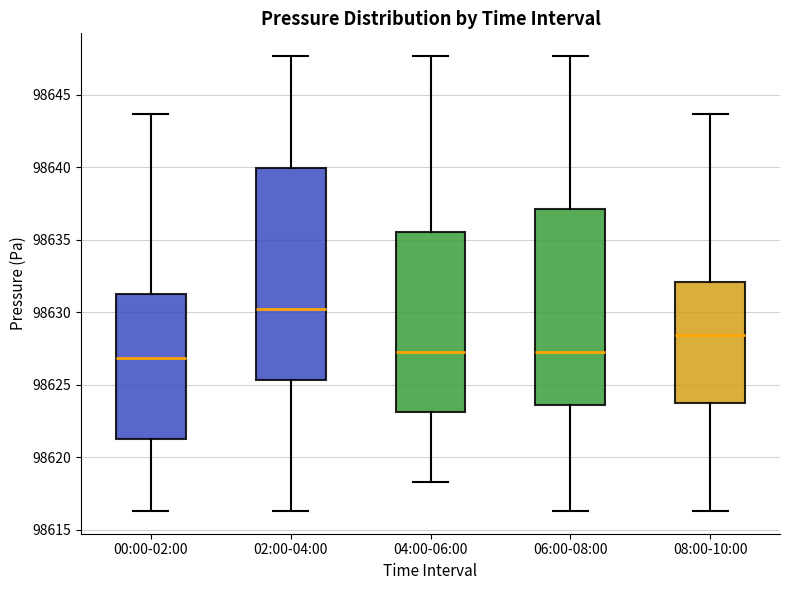

Reading left to right, read every box against the y-axis: the position of its median line, the range the box covers, and the ends of its whiskers. The values are not printed on the chart, so give them approximately, as read against the axis.

00:00-02:00: median 98627.0, box 98621.0 to 98631.5, whiskers 98616.5 to 98643.5
02:00-04:00: median 98630.0, box 98625.5 to 98640.0, whiskers 98616.5 to 98647.5
04:00-06:00: median 98627.5, box 98623.0 to 98635.5, whiskers 98618.5 to 98647.5
06:00-08:00: median 98627.5, box 98623.5 to 98637.0, whiskers 98616.5 to 98647.5
08:00-10:00: median 98628.5, box 98623.5 to 98632.0, whiskers 98616.5 to 98643.5